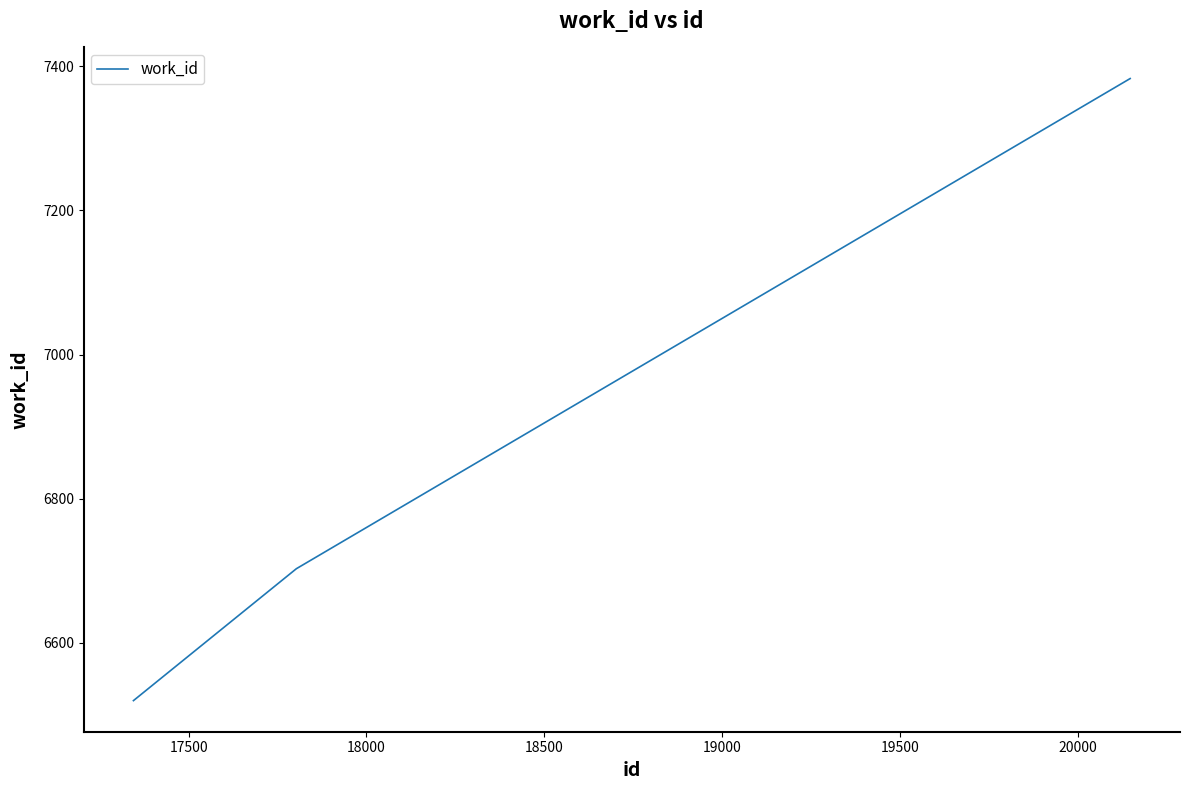

Count the values in the range 6520 to 7383.

3